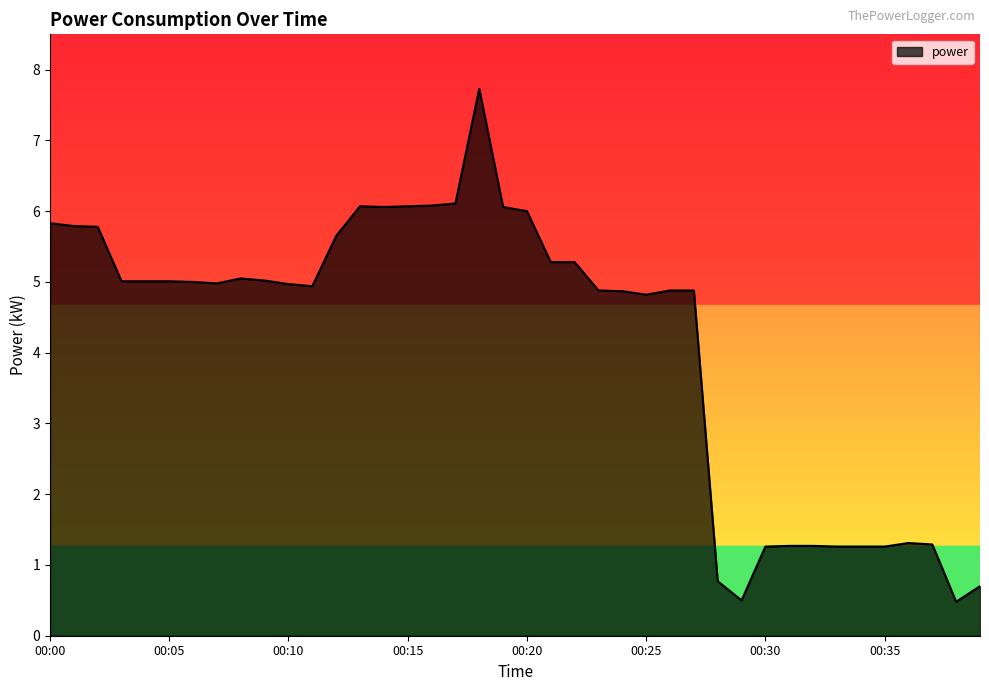

What is the difference between the maximum and second lowest values?

7.2